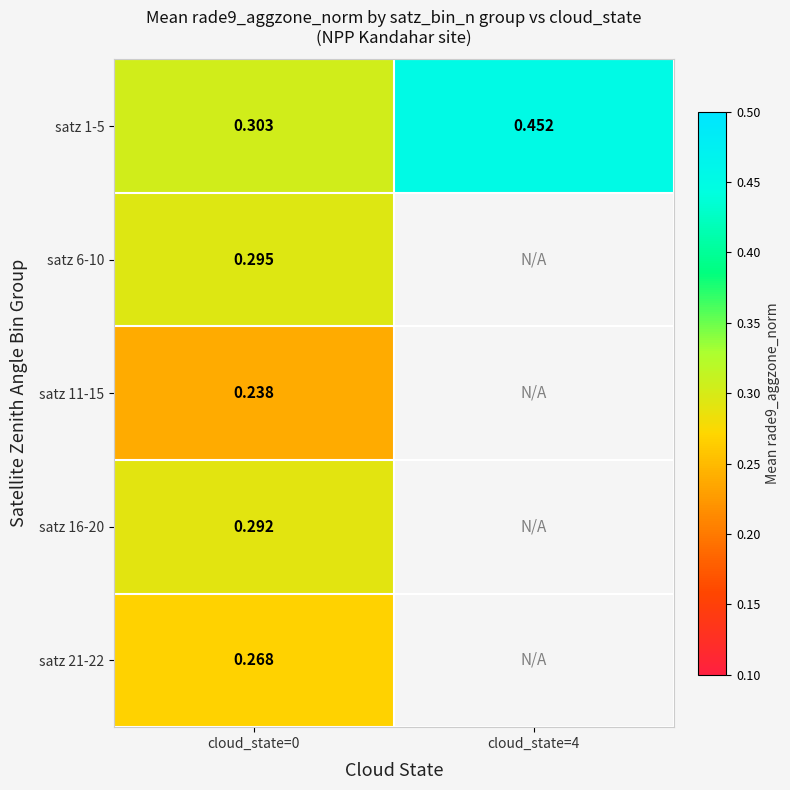

List the labels in order of satz 1-5 value, largest first.

cloud_state=4, cloud_state=0